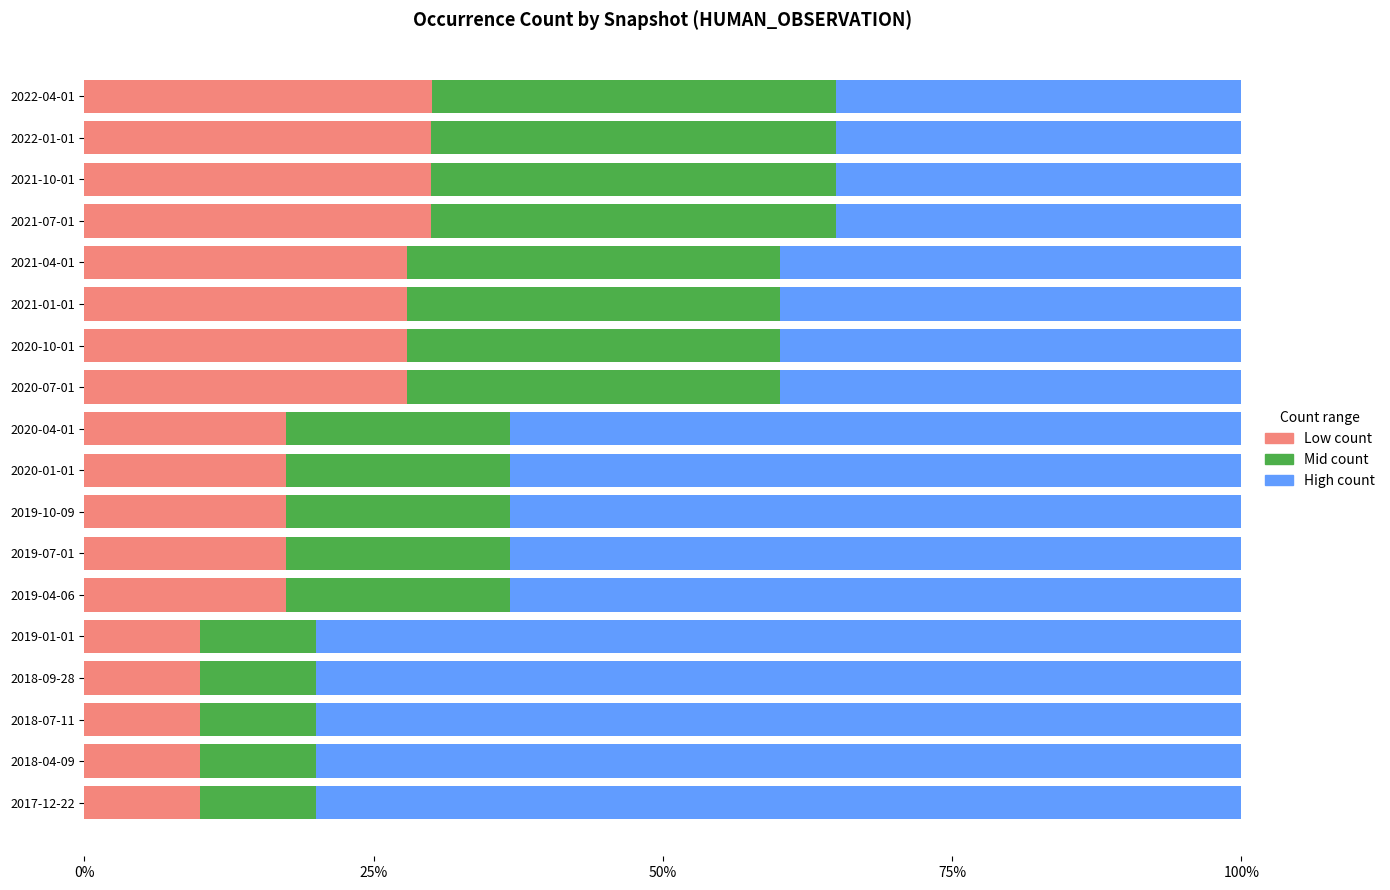

What is the maximum value for Low count?

30.0